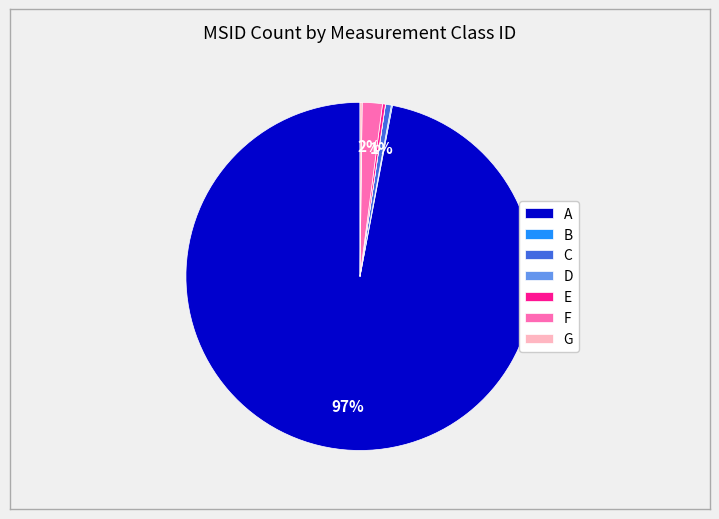

What percentage is the C slice, to the nearest percent?

1%